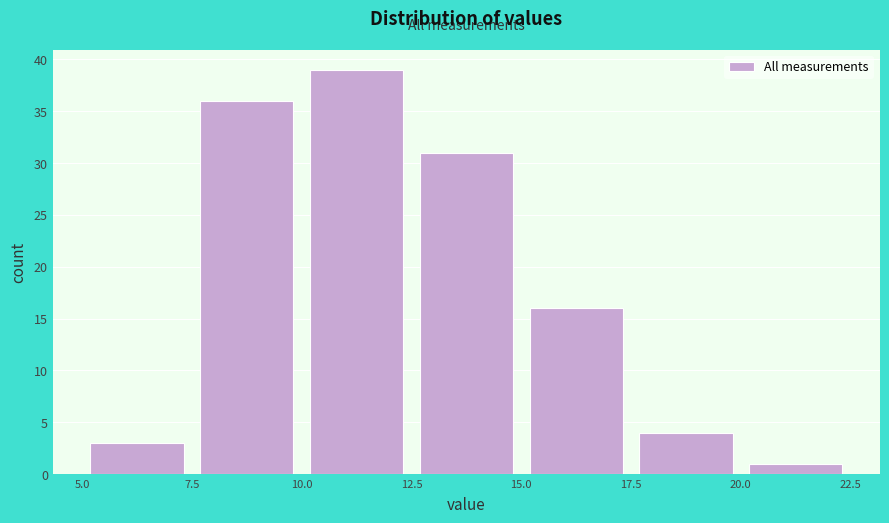

Which range on the x-axis has the tallest bar?

10.0 to 12.5